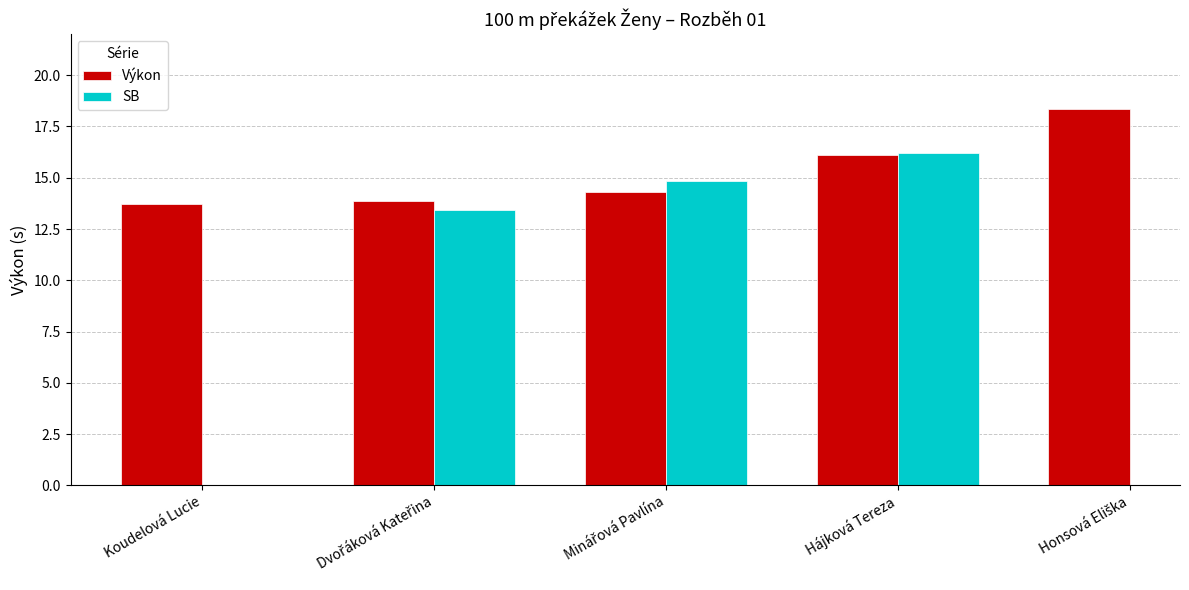

What is the total value across all series at Hájková Tereza?

32.4